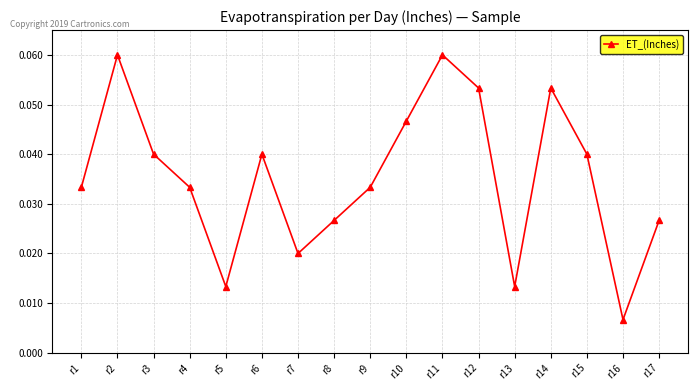

Between r12 and r7, which is larger?

r12